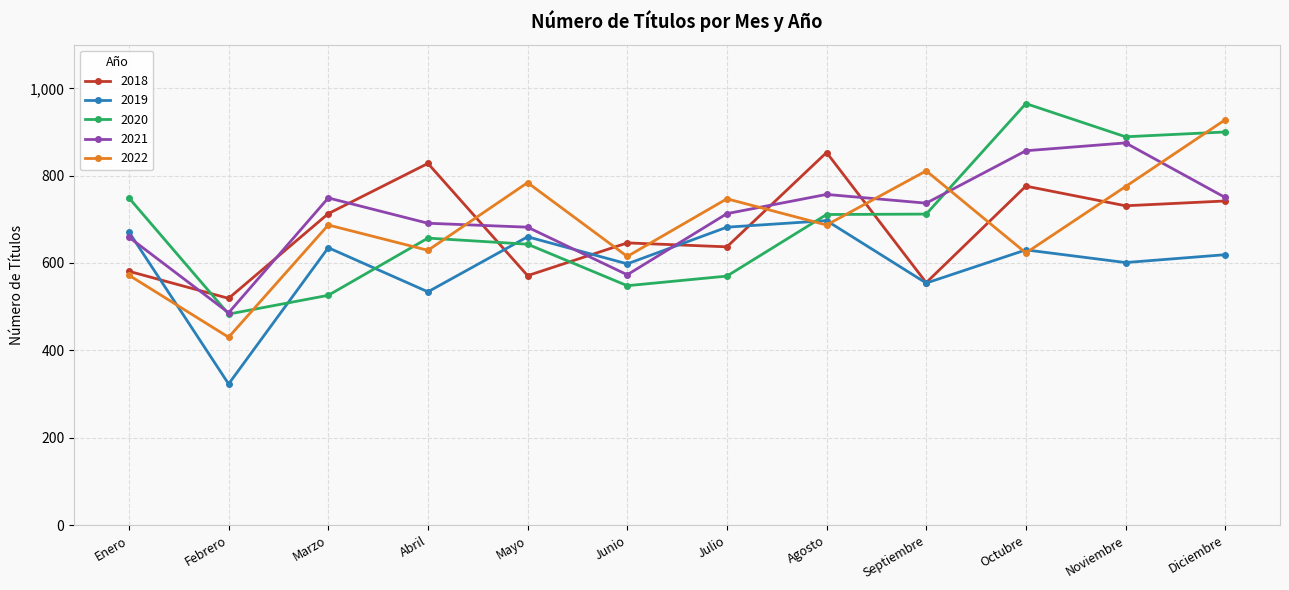

True or false: 2019 has more than 0 points higher than both neighbors.

True